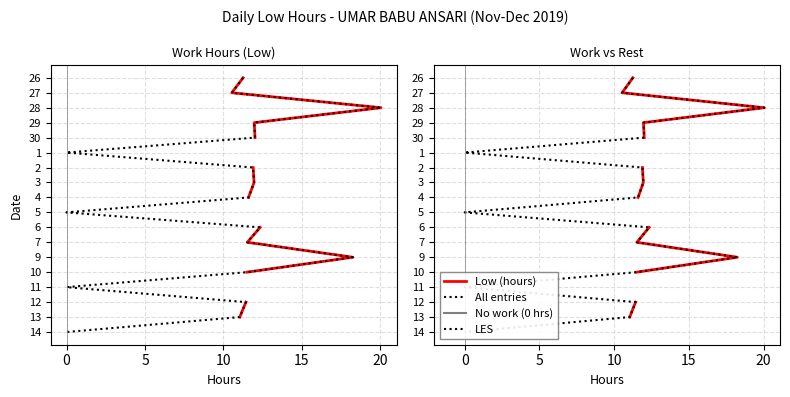

What is the average value of the LES series?

8